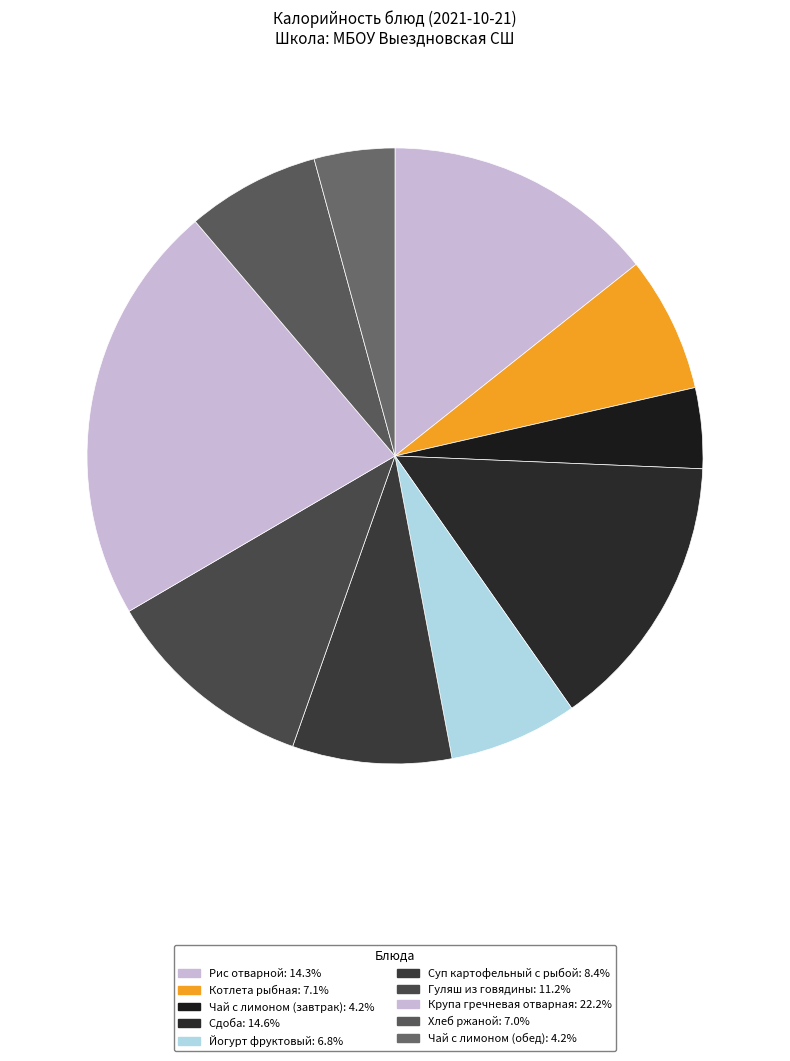

Does Чай с лимоном (завтрак) represent more than half of the total?

No